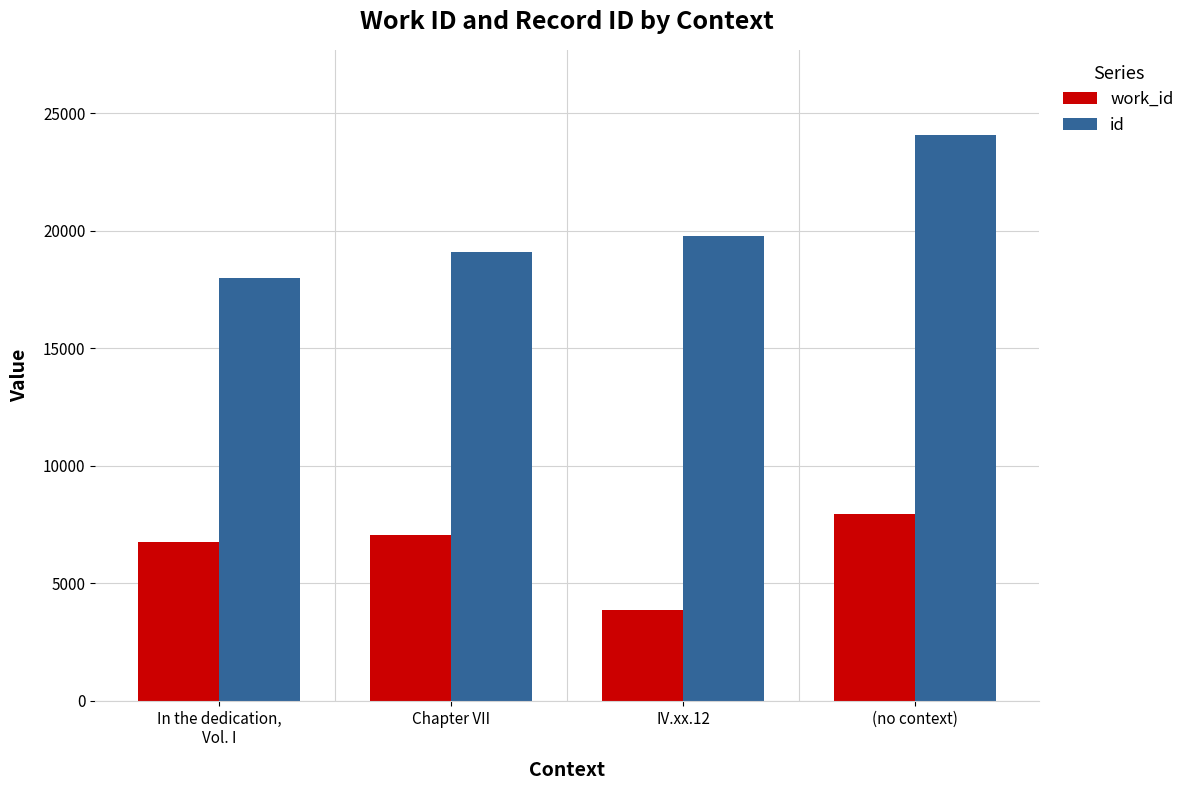

Which category has the lowest value in the work_id series?

IV.xx.12